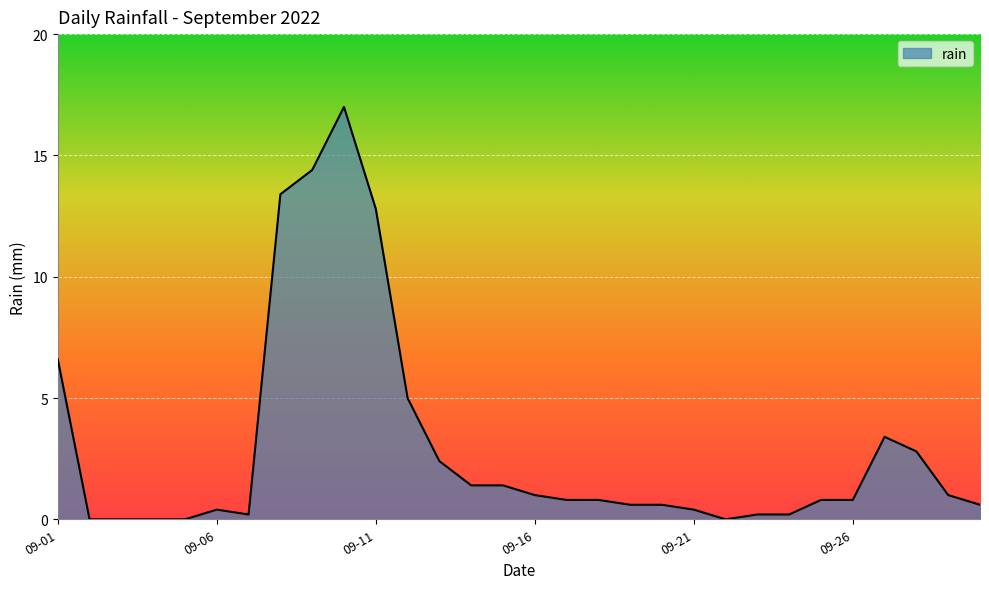

How many series are shown in this chart?

1